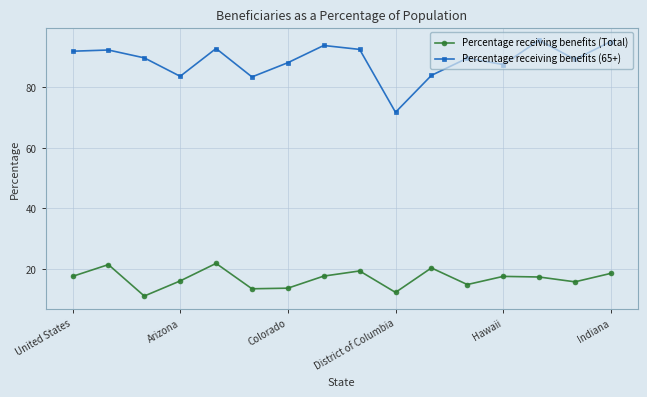

True or false: Percentage receiving benefits (Total) and Percentage receiving benefits (65+) intersect in this chart.

False